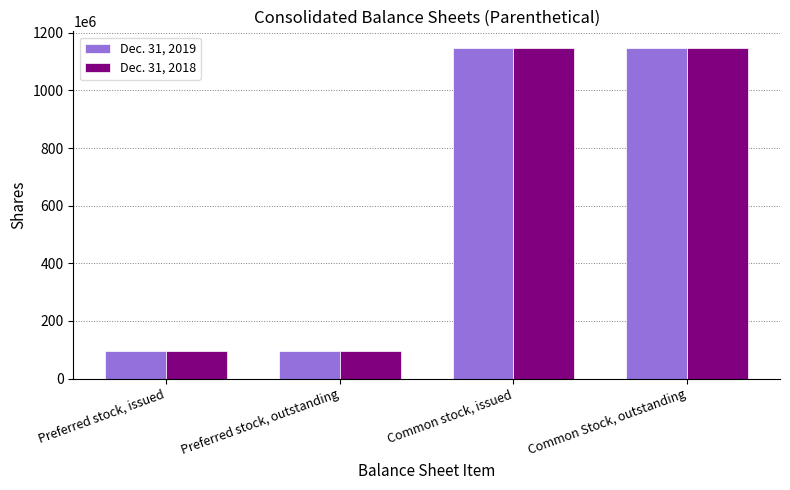

What is the label of the 3rd bar from the left?

Common stock, issued